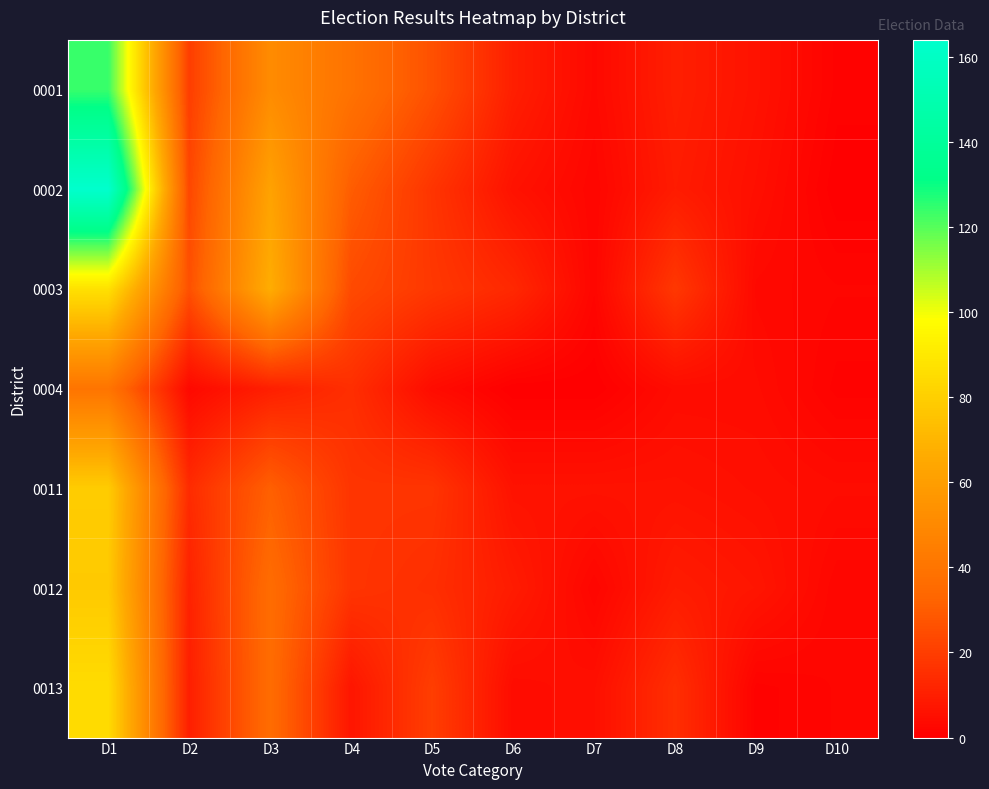

Which series has the largest total across all categories?

0002